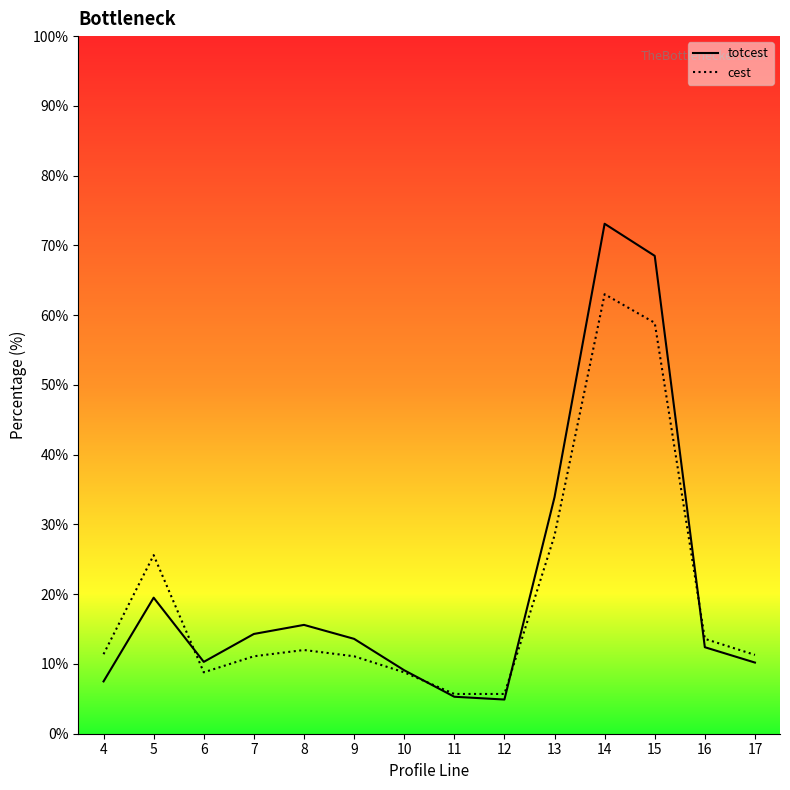

At which label is totcest closest to 39?

13